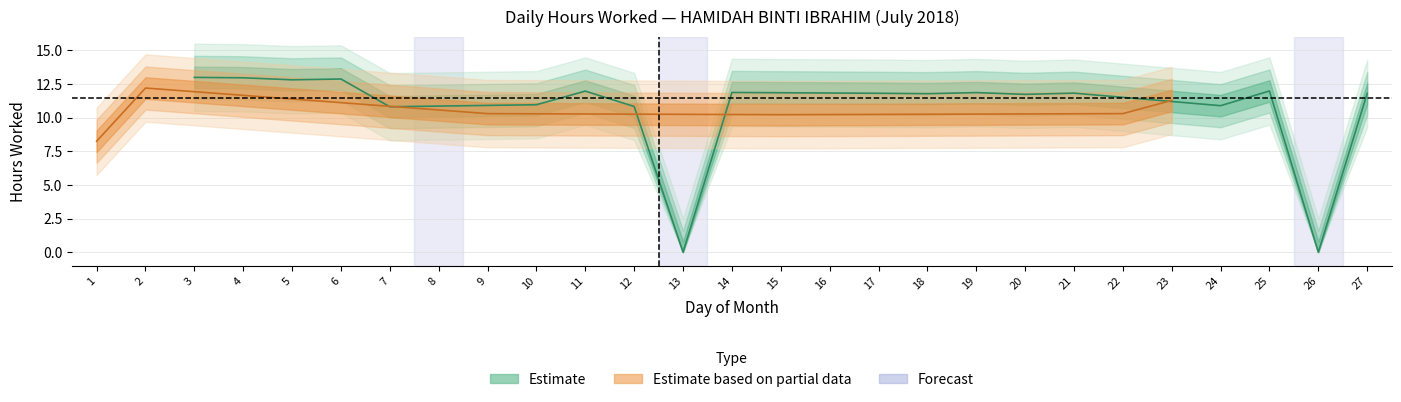

Rank the categories by value from highest to lowest.

3, 4, 6, 5, 2, 25, 11, 14, 19, 21, 17, 27, 18, 20, 23, 10, 24, 12, 7, 9, 22, 16, 15, 1, 8, 13, 26